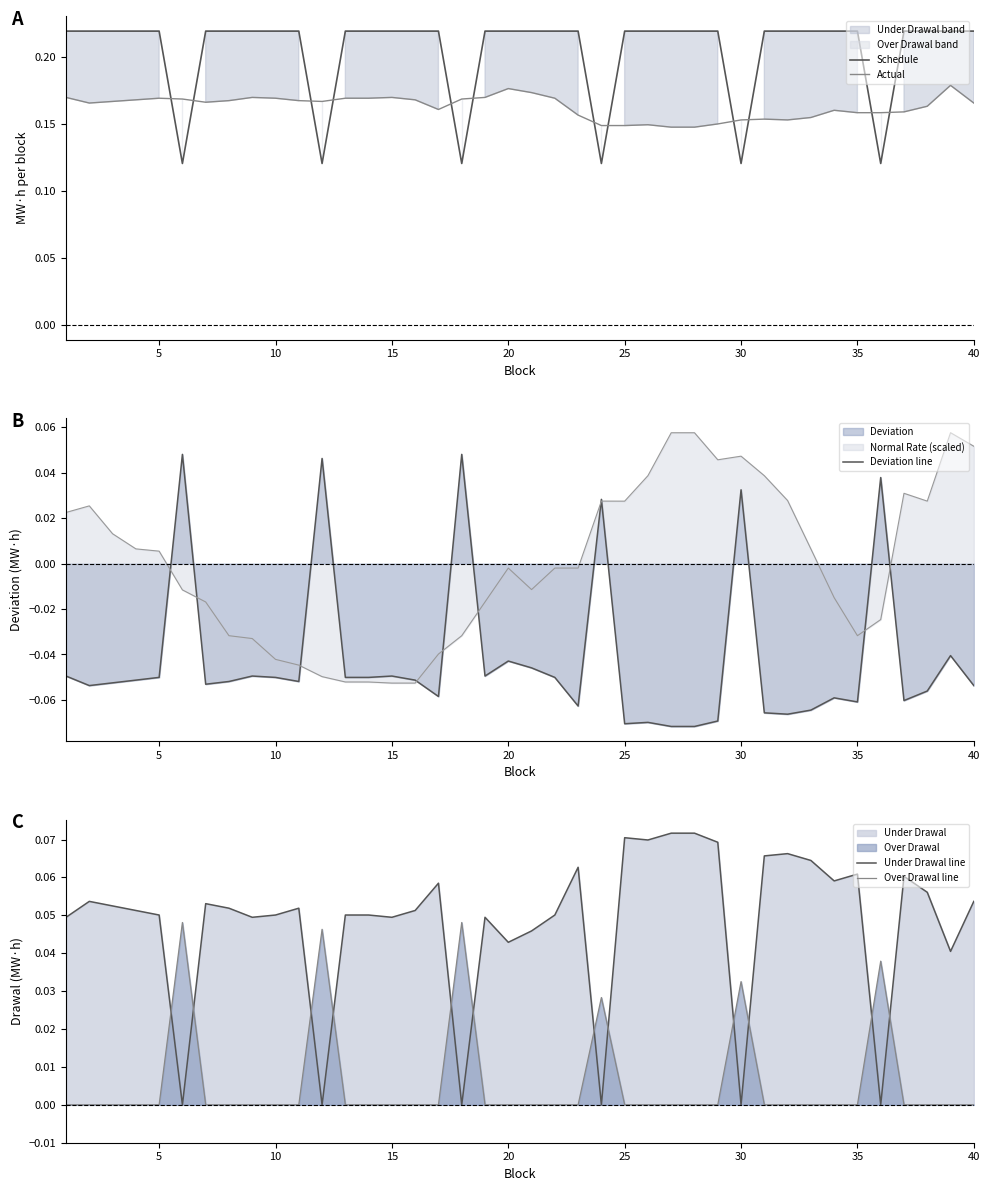

After their last crossing, which series has the higher values: Under Drawal line or Over Drawal line?

Under Drawal line